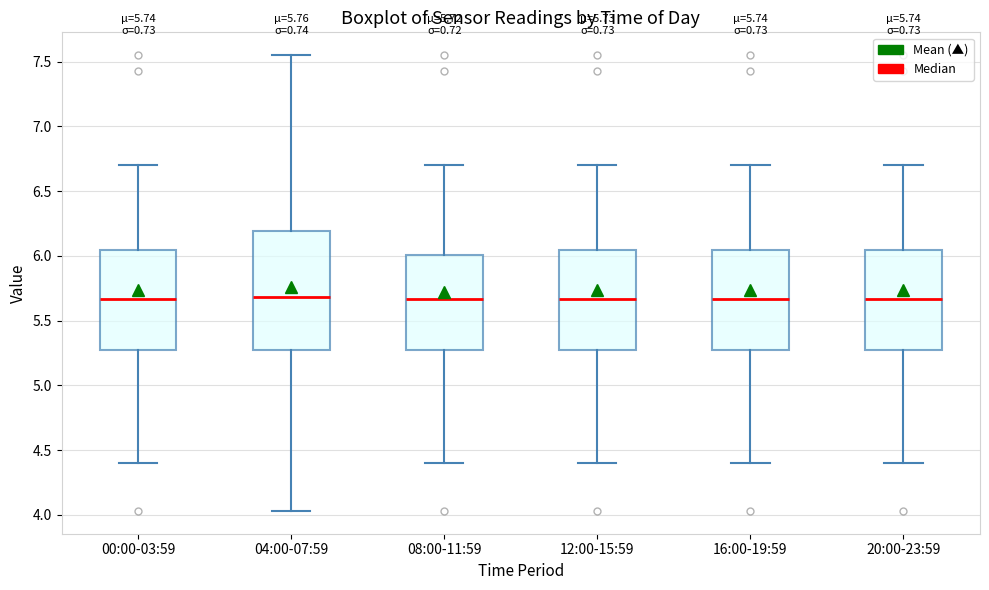

Which box is the tallest, from its lower edge to its upper edge?

04:00-07:59